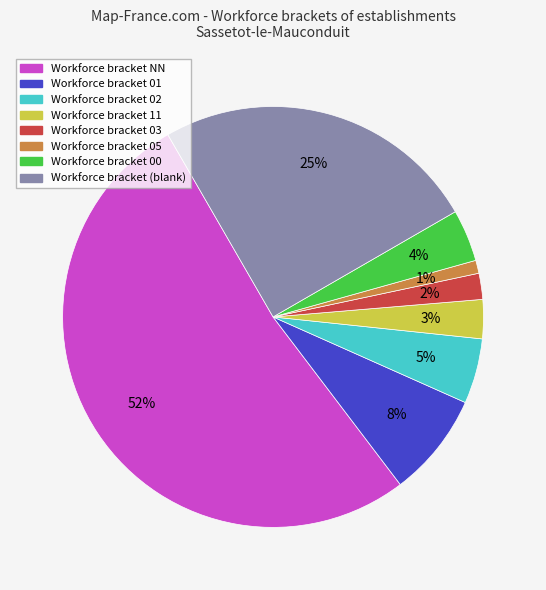

Count the number of slices in the pie.

8